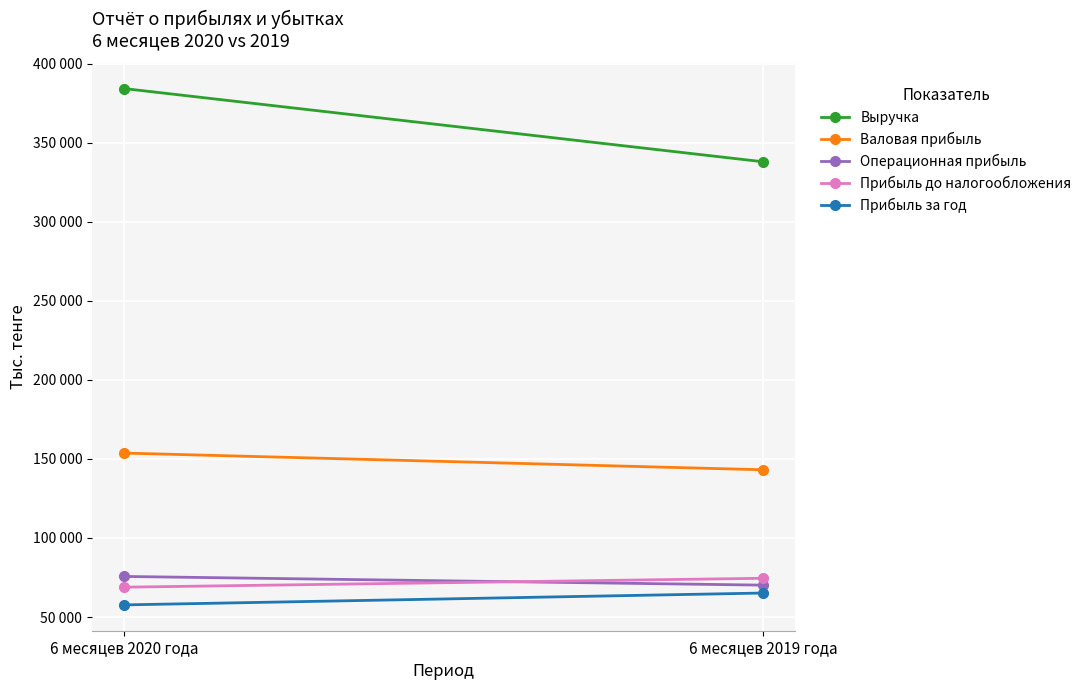

Is the value of Прибыль за год at 6 месяцев 2019 года greater than the value of Операционная прибыль at 6 месяцев 2020 года?

No